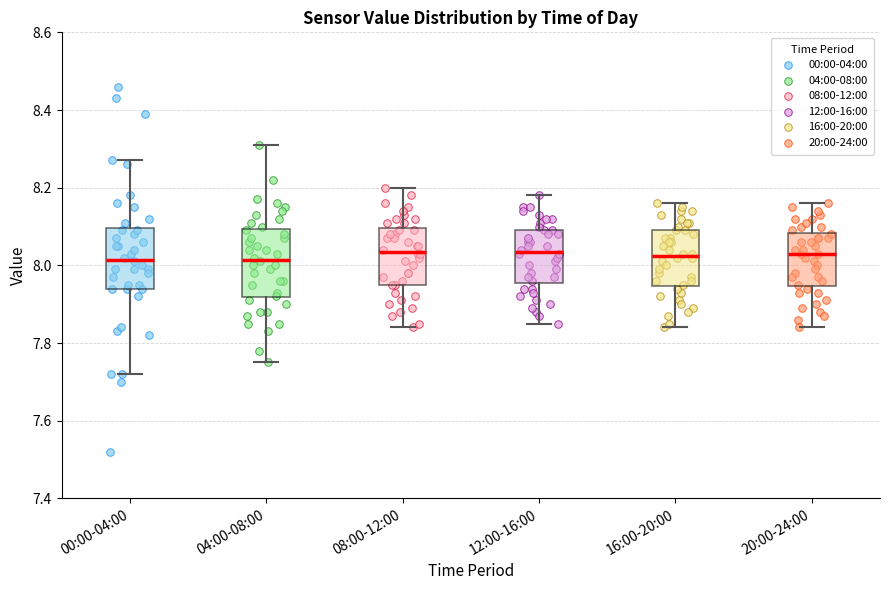

Reading left to right, read every box against the y-axis: the position of its median line, the range the box covers, and the ends of its whiskers. The values are not printed on the chart, so give them approximately, as read against the axis.

00:00-04:00: median 8.02, box 7.94 to 8.10, whiskers 7.72 to 8.28
04:00-08:00: median 8.02, box 7.92 to 8.10, whiskers 7.76 to 8.32
08:00-12:00: median 8.04, box 7.96 to 8.10, whiskers 7.84 to 8.20
12:00-16:00: median 8.04, box 7.96 to 8.10, whiskers 7.86 to 8.18
16:00-20:00: median 8.02, box 7.94 to 8.10, whiskers 7.84 to 8.16
20:00-24:00: median 8.04, box 7.94 to 8.08, whiskers 7.84 to 8.16